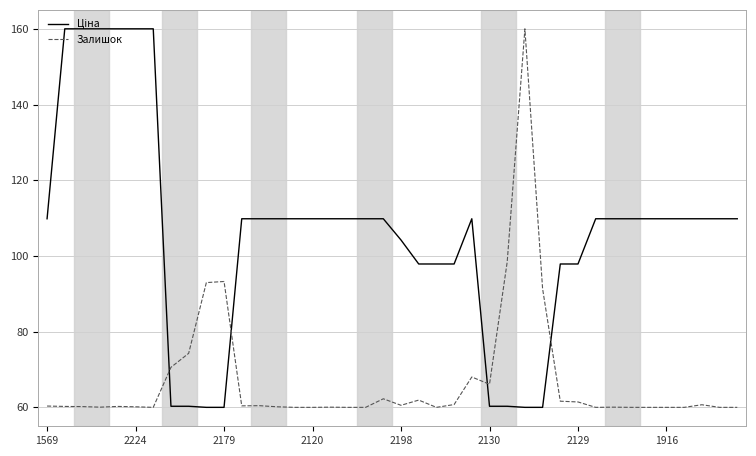

What is the difference between the maximum and minimum values in the Залишок series?

100.0